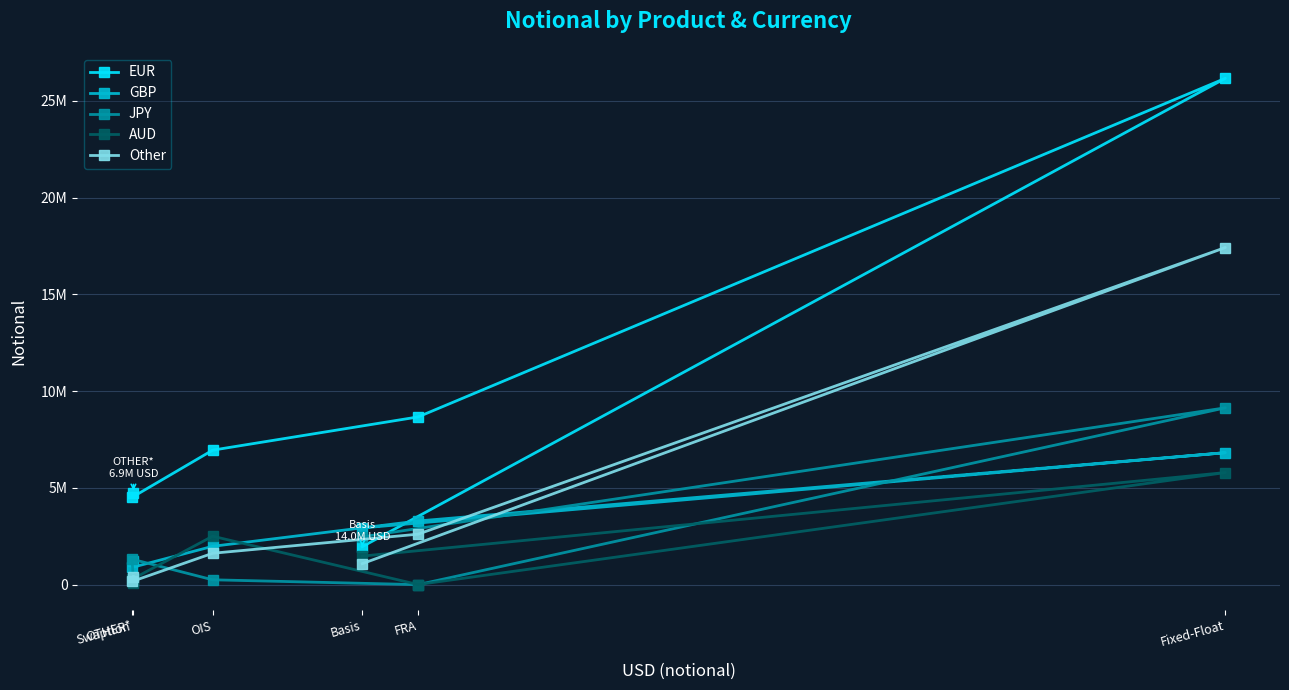

Is this an area chart (filled region under the line)?

No